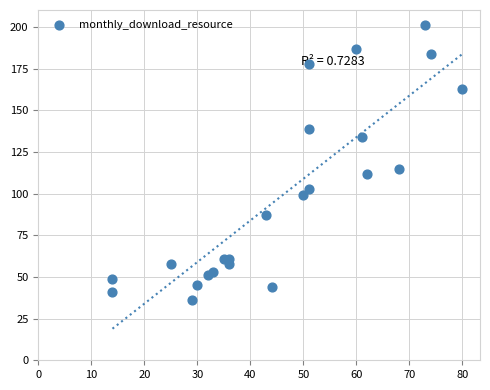

What is the range of Y values (max minus min)?

165